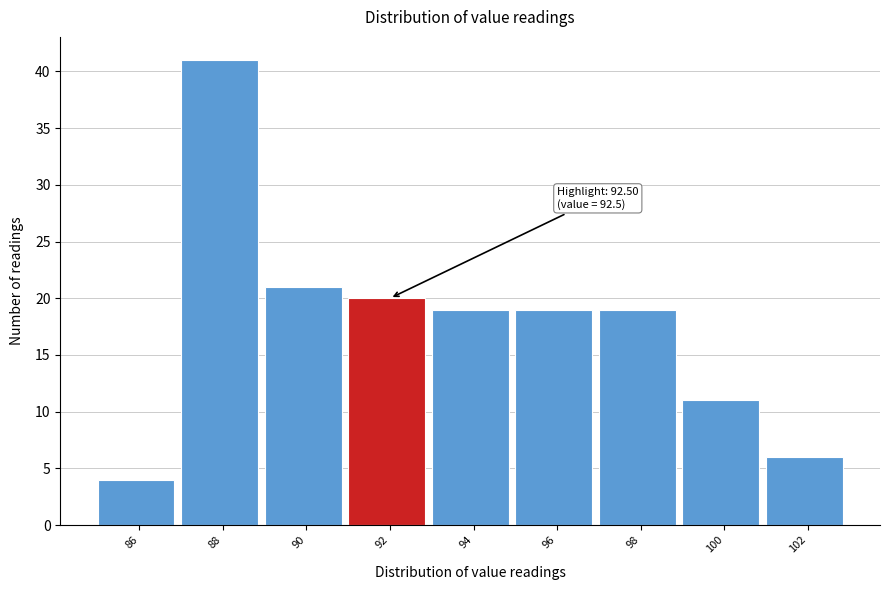

Reading left to right, list all the values displayed in this chart.

4	41	21	20	19	19	19	11	6